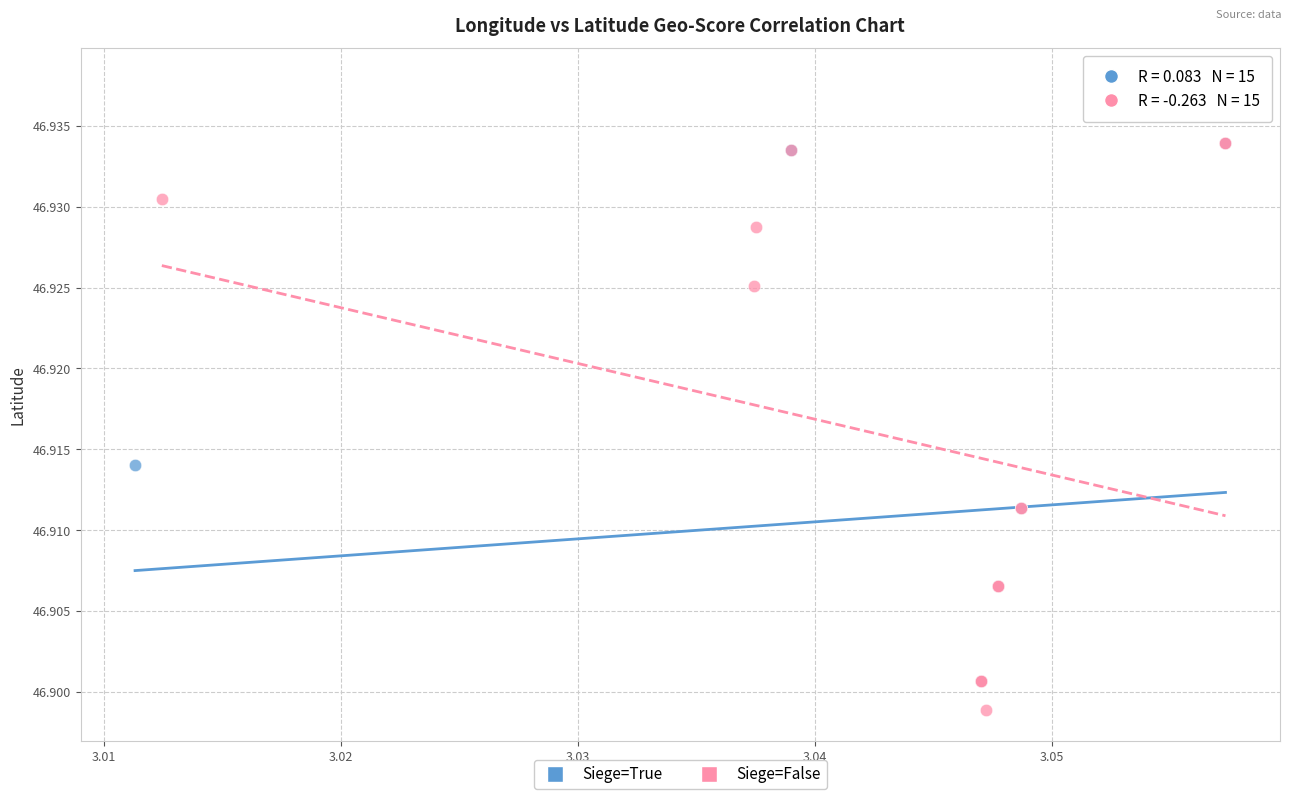

What are all the series names shown in the legend?

Siege=True, Siege=False